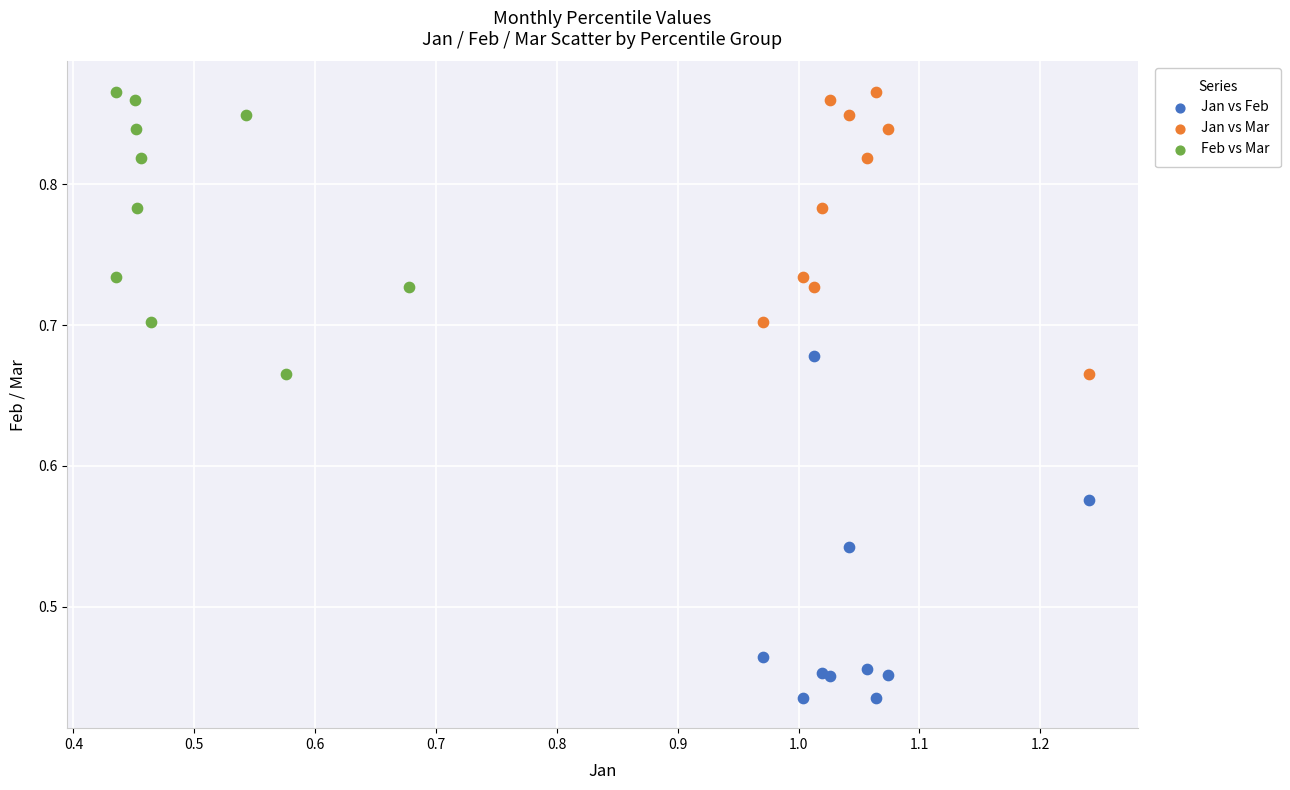

Which series has the largest Y range (max minus min)?

Jan vs Feb